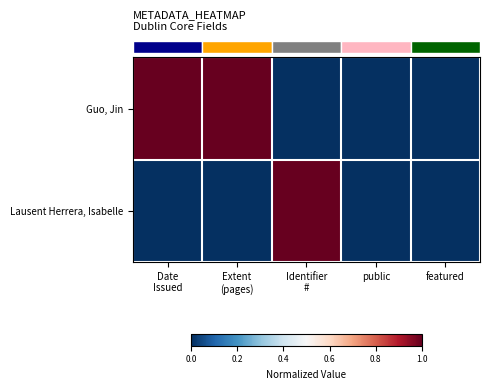

At how many categories does at least one series exceed 0?

3